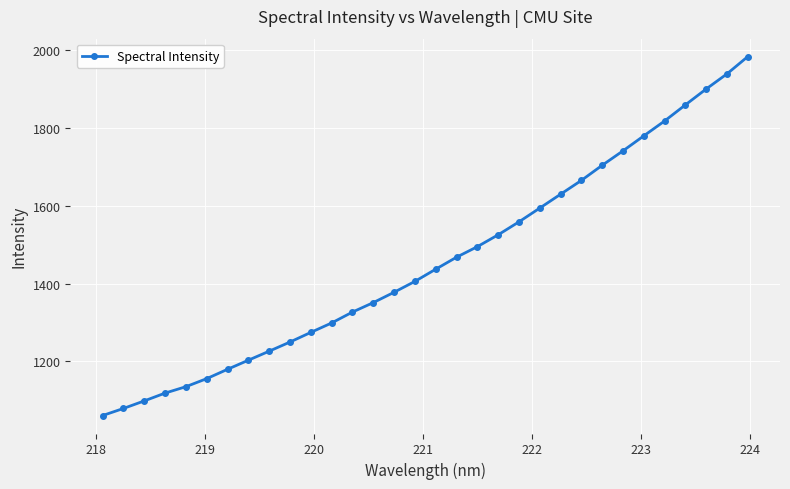

What is the value of the 10th point from the left?

1249.4